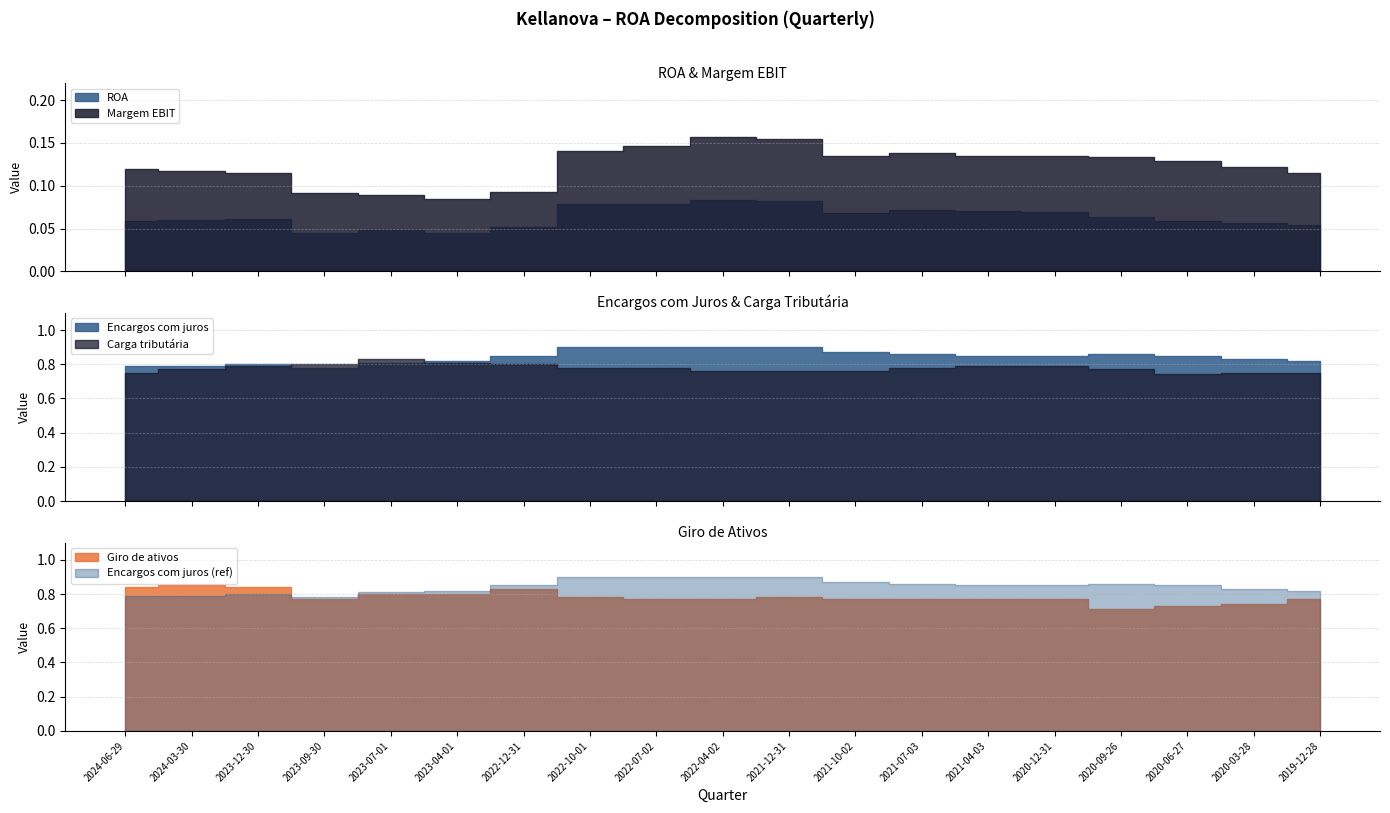

What is the average value of the Giro de ativos series?

0.8